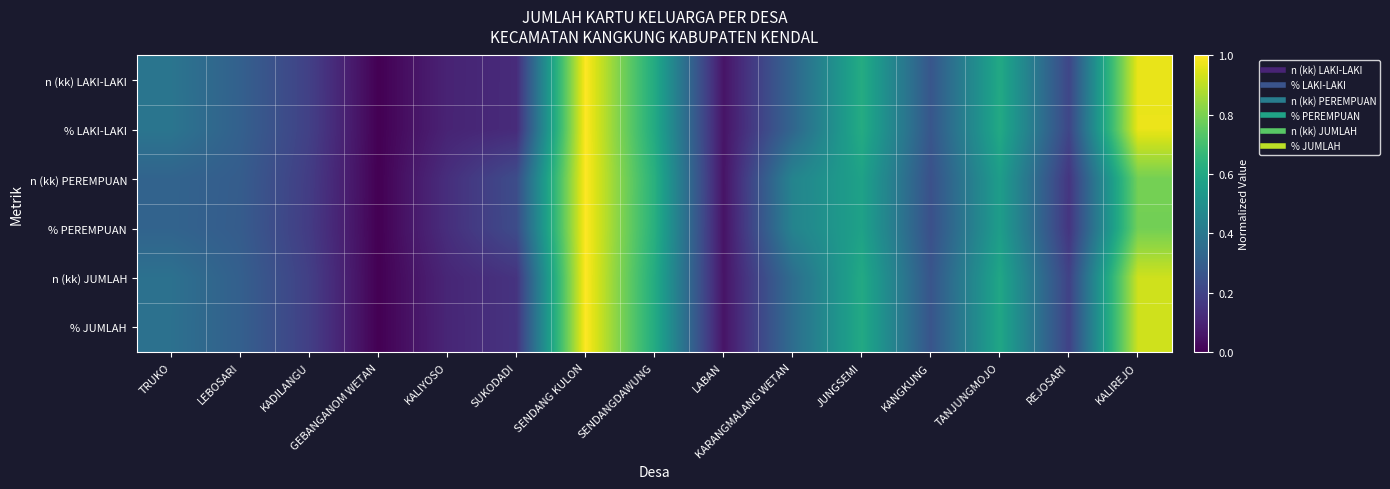

Reading left to right, transcribe all the data shown in this chart.

n (kk) LAKI-LAKI: TRUKO=0.4	LEBOSARI=0.3	KADILANGU=0.2	GEBANGANOM WETAN=0.0	KALIYOSO=0.1	SUKODADI=0.1	SENDANG KULON=1.0	SENDANGDAWUNG=0.6	LABAN=0.1	KARANGMALANG WETAN=0.3	JUNGSEMI=0.6	KANGKUNG=0.3	TANJUNGMOJO=0.6	REJOSARI=0.2	KALIREJO=1.0
% LAKI-LAKI: TRUKO=0.4	LEBOSARI=0.3	KADILANGU=0.2	GEBANGANOM WETAN=0.0	KALIYOSO=0.1	SUKODADI=0.1	SENDANG KULON=1.0	SENDANGDAWUNG=0.6	LABAN=0.1	KARANGMALANG WETAN=0.3	JUNGSEMI=0.6	KANGKUNG=0.3	TANJUNGMOJO=0.6	REJOSARI=0.2	KALIREJO=1.0
n (kk) PEREMPUAN: TRUKO=0.3	LEBOSARI=0.3	KADILANGU=0.2	GEBANGANOM WETAN=0.0	KALIYOSO=0.1	SUKODADI=0.2	SENDANG KULON=1.0	SENDANGDAWUNG=0.6	LABAN=0.1	KARANGMALANG WETAN=0.5	JUNGSEMI=0.6	KANGKUNG=0.2	TANJUNGMOJO=0.6	REJOSARI=0.2	KALIREJO=0.8
% PEREMPUAN: TRUKO=0.3	LEBOSARI=0.3	KADILANGU=0.2	GEBANGANOM WETAN=0.0	KALIYOSO=0.1	SUKODADI=0.2	SENDANG KULON=1.0	SENDANGDAWUNG=0.6	LABAN=0.0	KARANGMALANG WETAN=0.4	JUNGSEMI=0.6	KANGKUNG=0.2	TANJUNGMOJO=0.6	REJOSARI=0.2	KALIREJO=0.8
n (kk) JUMLAH: TRUKO=0.4	LEBOSARI=0.3	KADILANGU=0.2	GEBANGANOM WETAN=0.0	KALIYOSO=0.1	SUKODADI=0.1	SENDANG KULON=1.0	SENDANGDAWUNG=0.6	LABAN=0.1	KARANGMALANG WETAN=0.4	JUNGSEMI=0.6	KANGKUNG=0.3	TANJUNGMOJO=0.6	REJOSARI=0.2	KALIREJO=0.9
% JUMLAH: TRUKO=0.4	LEBOSARI=0.3	KADILANGU=0.2	GEBANGANOM WETAN=0.0	KALIYOSO=0.1	SUKODADI=0.1	SENDANG KULON=1.0	SENDANGDAWUNG=0.6	LABAN=0.1	KARANGMALANG WETAN=0.4	JUNGSEMI=0.6	KANGKUNG=0.3	TANJUNGMOJO=0.6	REJOSARI=0.2	KALIREJO=0.9